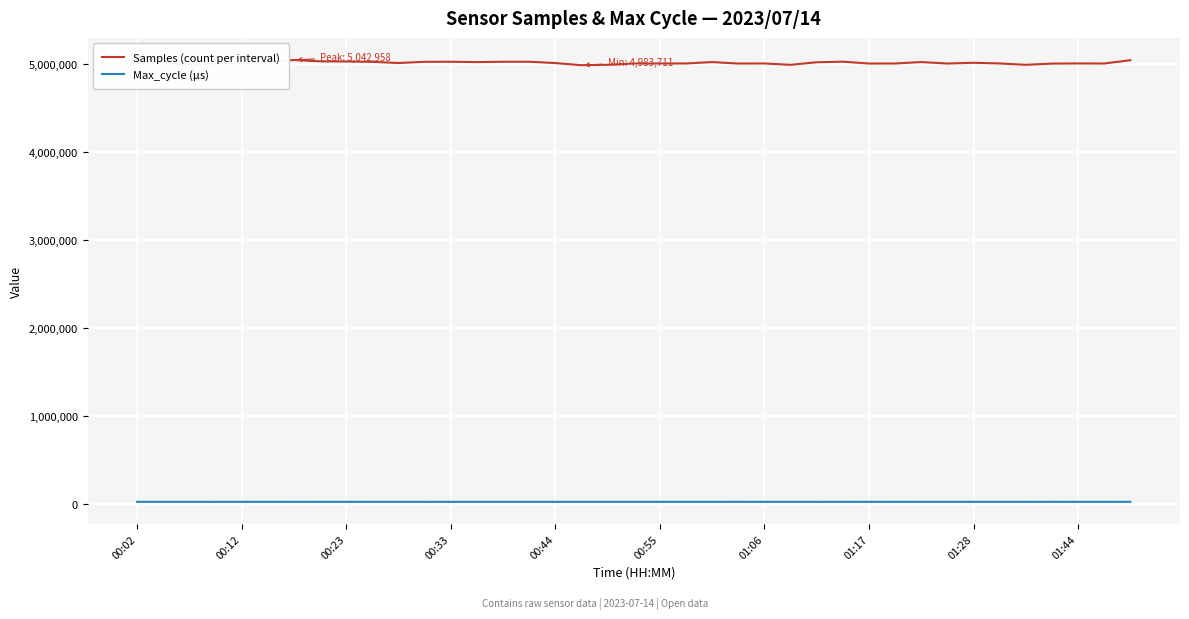

Which series has the widest spread of values?

Samples (count per interval)